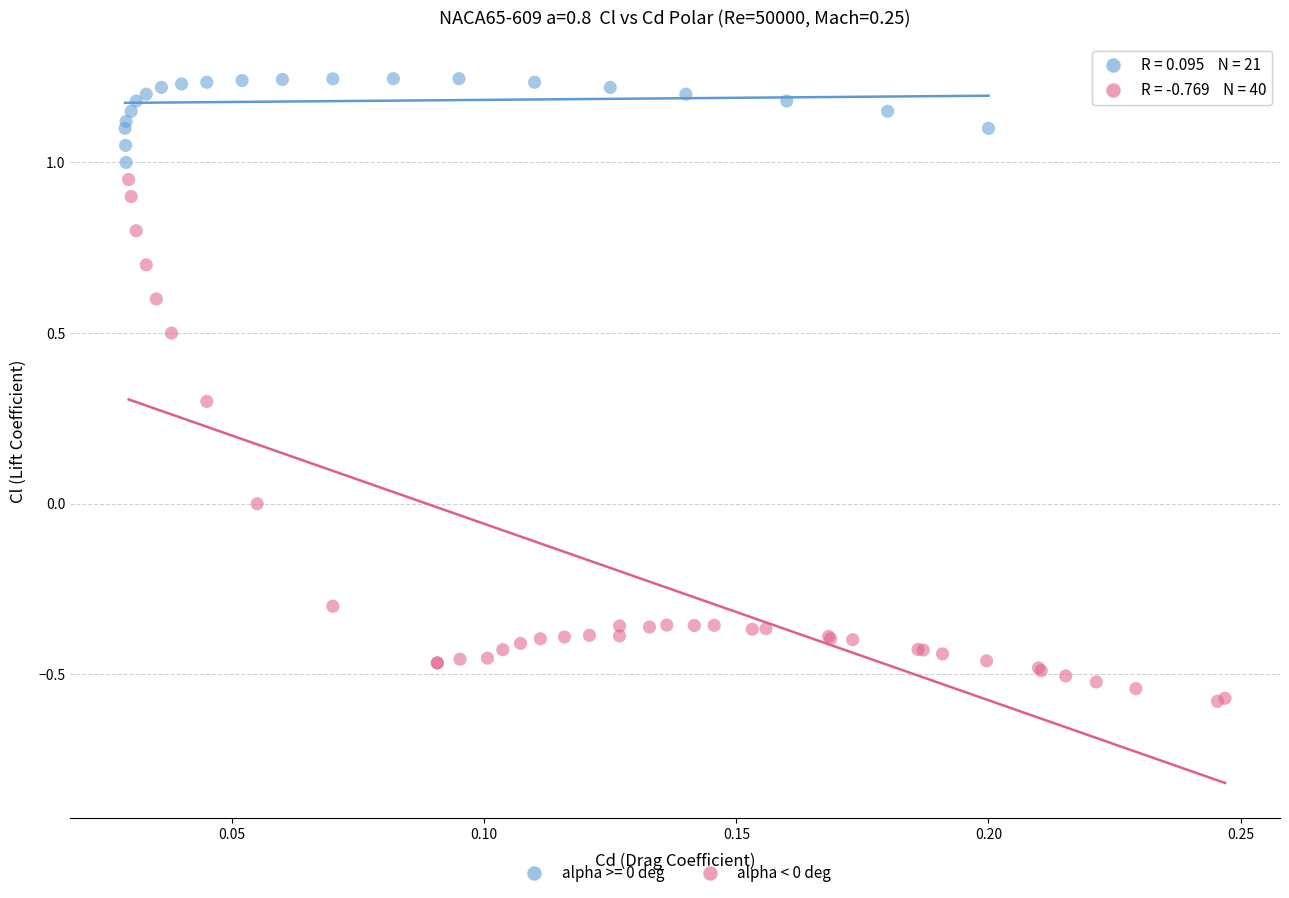

Which series contains the highest Y value?

alpha >= 0 deg